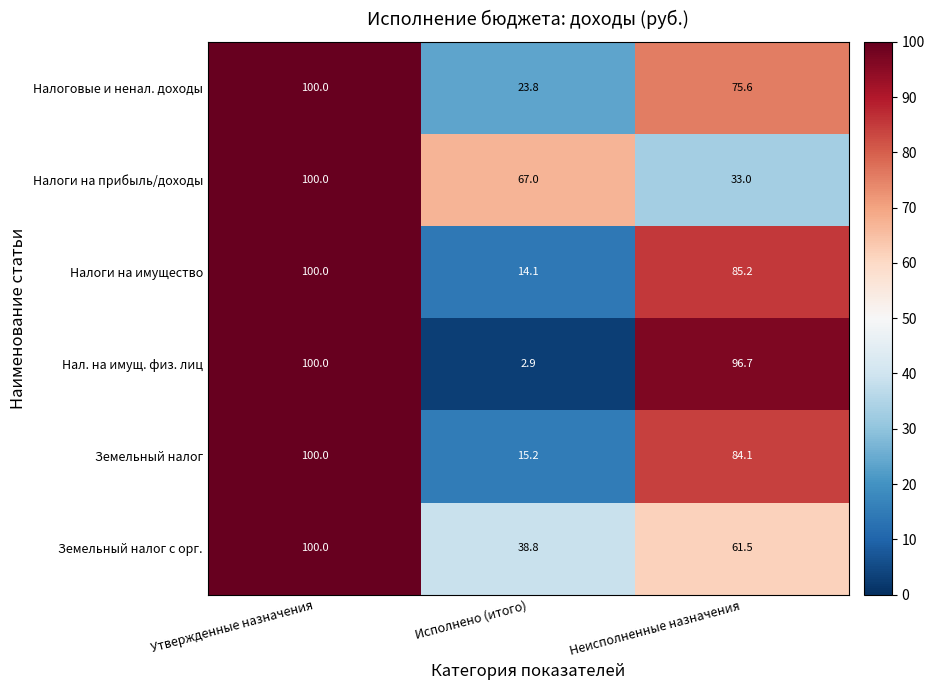

Which label corresponds to the largest value in the chart?

Утвержденные назначения